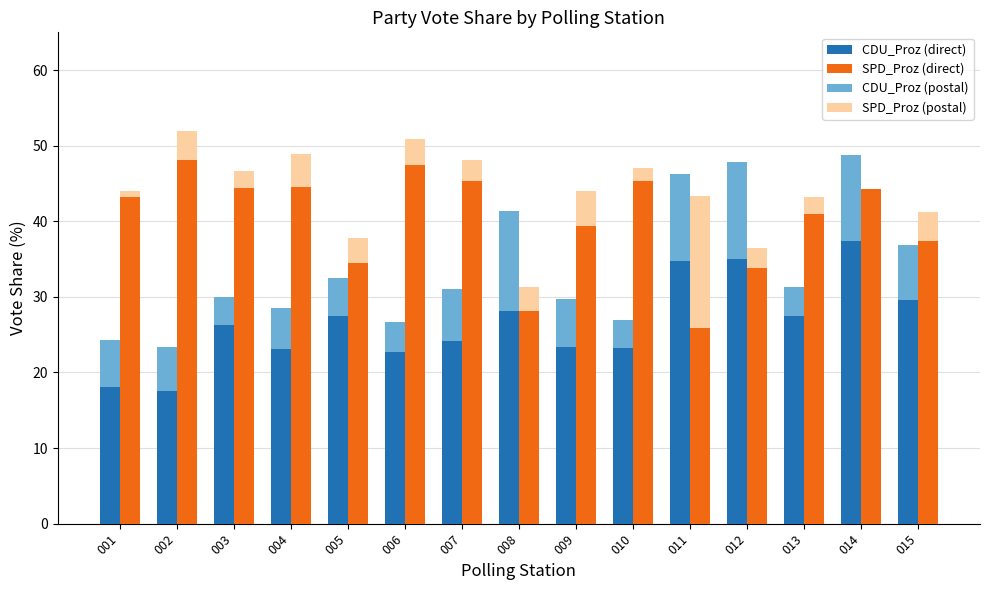

What is the spread (max minus min) of values at 003?

20.4